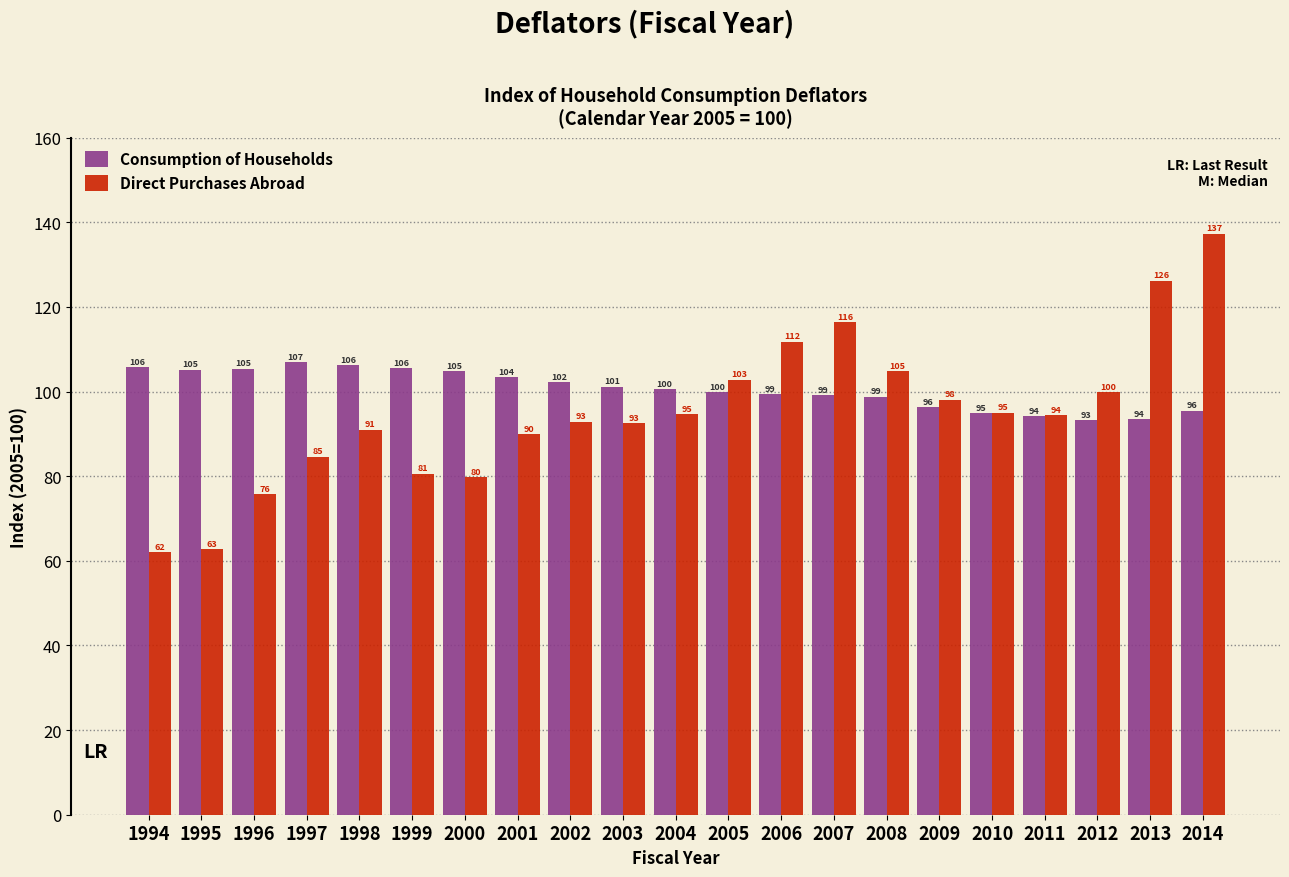

What is the average value of the Consumption of Households series?

100.6